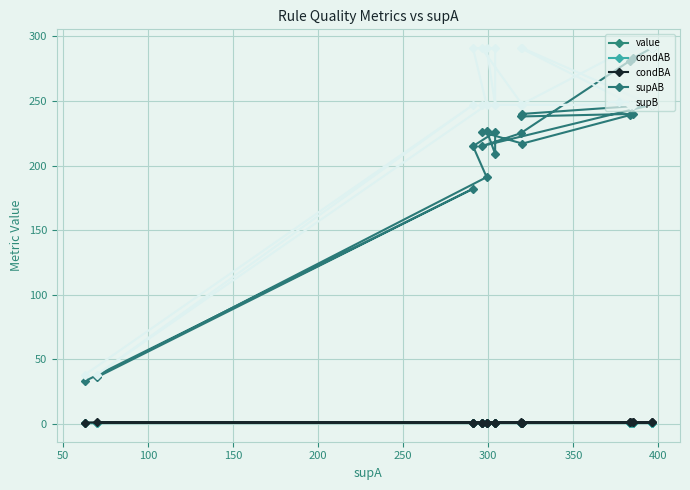

Reading left to right, what are all the values shown in this chart?

value: 0.9	0.8	0.8	0.8	0.8	0.8	0.8	0.8	0.8	0.8	0.8	0.8	0.8	0.8	0.8	0.7	0.7	0.7	0.7	0.7
condAB: 0.7	0.7	0.7	0.7	0.7	0.6	0.8	0.7	0.6	0.6	0.7	0.8	0.8	0.7	0.7	0.7	0.6	0.5	0.6	0.5
condBA: 1.0	1.0	1.0	0.9	0.9	1.0	0.8	0.8	1.0	1.0	0.9	0.8	0.8	0.8	0.8	0.7	0.8	0.9	0.7	0.9
supAB: 291.0	283.0	281.0	225.0	215.0	247.0	240.0	238.0	240.0	239.0	217.0	226.0	227.0	209.0	226.0	215.0	191.0	36.0	182.0	33.0
supB: 291.0	291.0	291.0	247.0	247.0	247.0	291.0	291.0	247.0	247.0	247.0	291.0	291.0	247.0	291.0	291.0	247.0	38.0	247.0	38.0